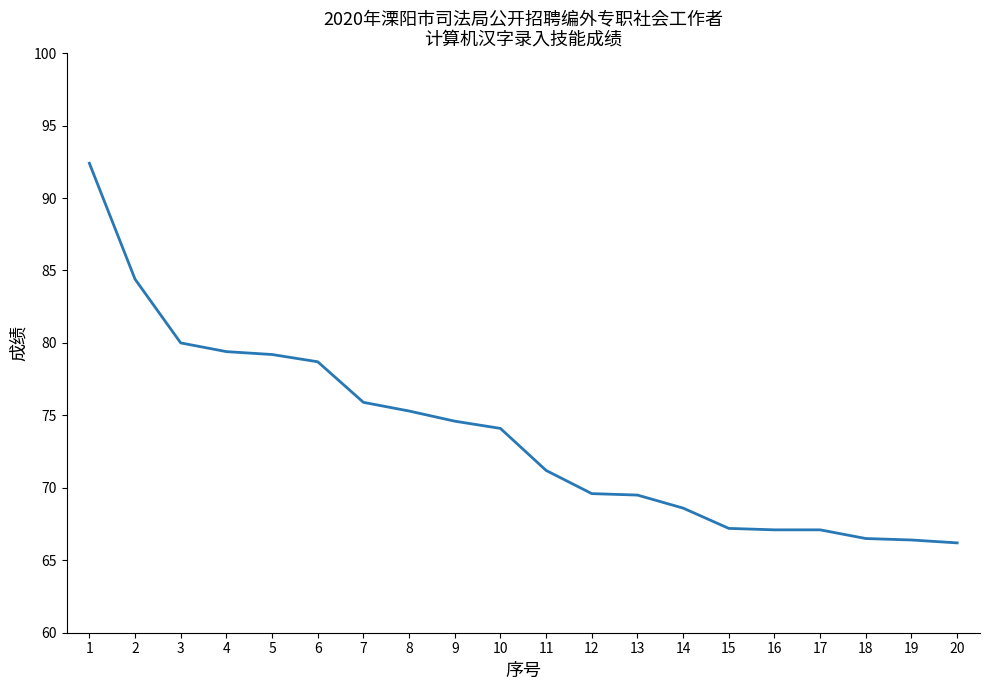

What is the maximum value shown in the chart?

92.4